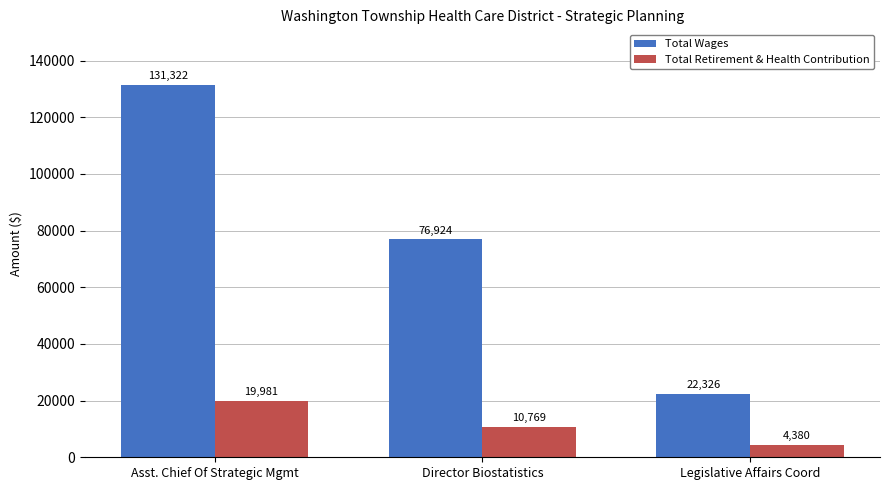

Where does the Total Retirement & Health Contribution series first go above 10769?

Asst. Chief Of Strategic Mgmt